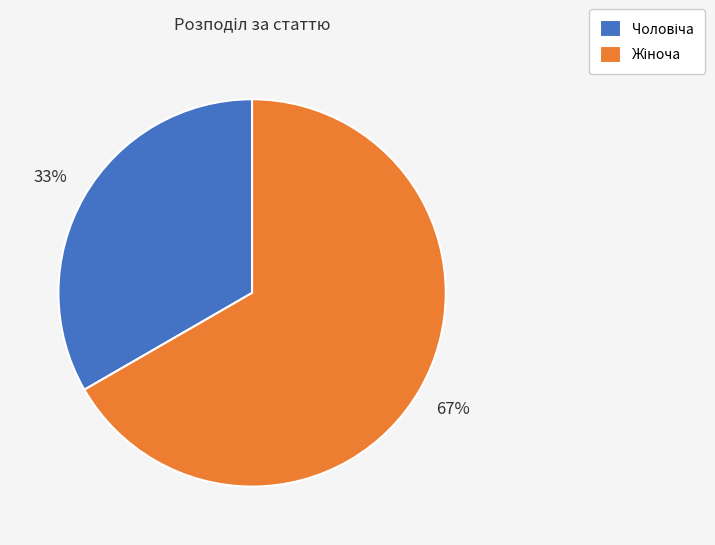

To the nearest percent, what is the average slice percentage?

50%